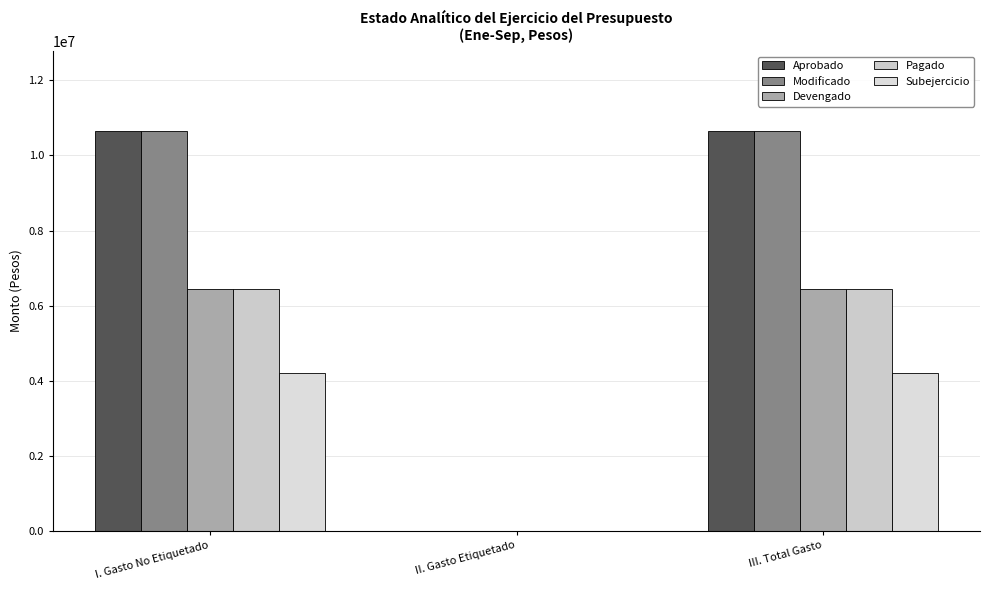

Is it true that Aprobado equals 0.0 at II. Gasto Etiquetado?

True